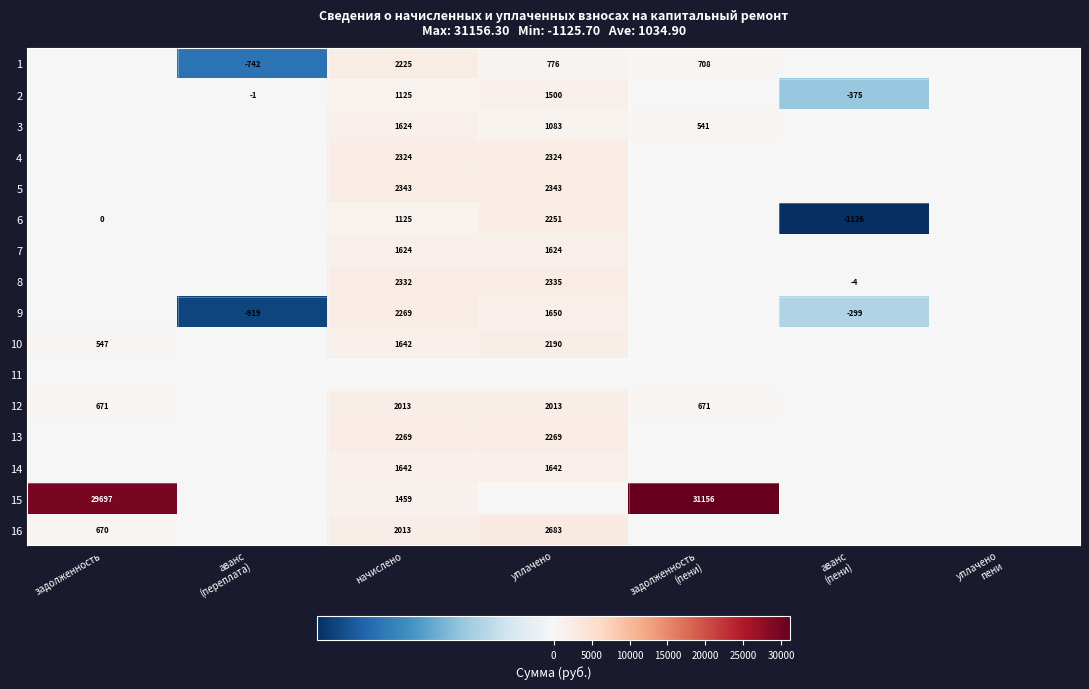

At which label is 15 closest to 15578?

начислено